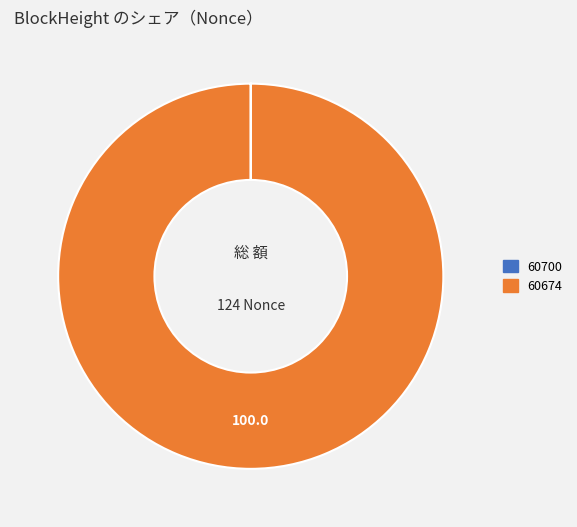

What is the majority slice?

60674